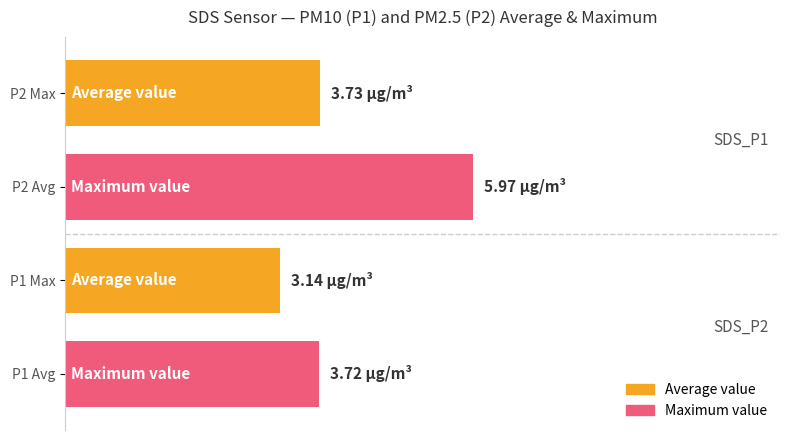

Does the chart contain any negative values?

No